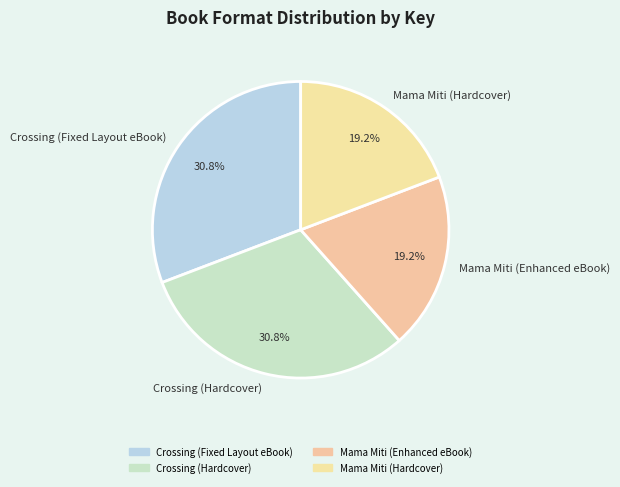

How many segments does this pie chart have?

4